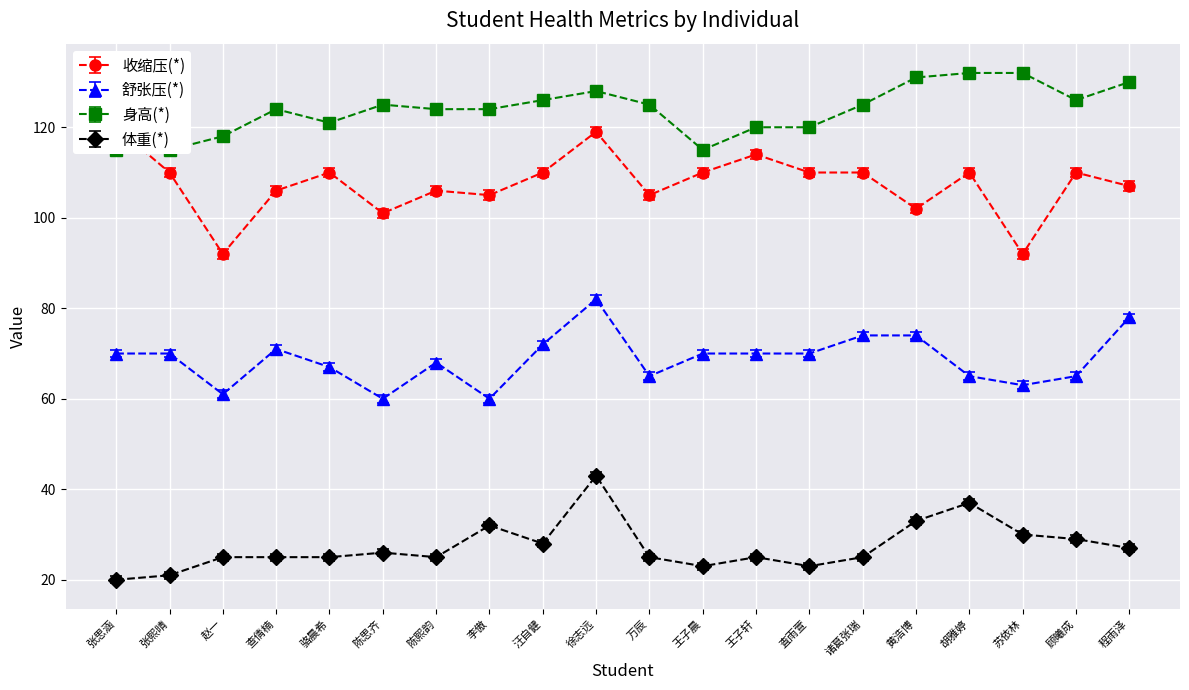

True or false: 体重(*) and 舒张压(*) cross at least once.

False